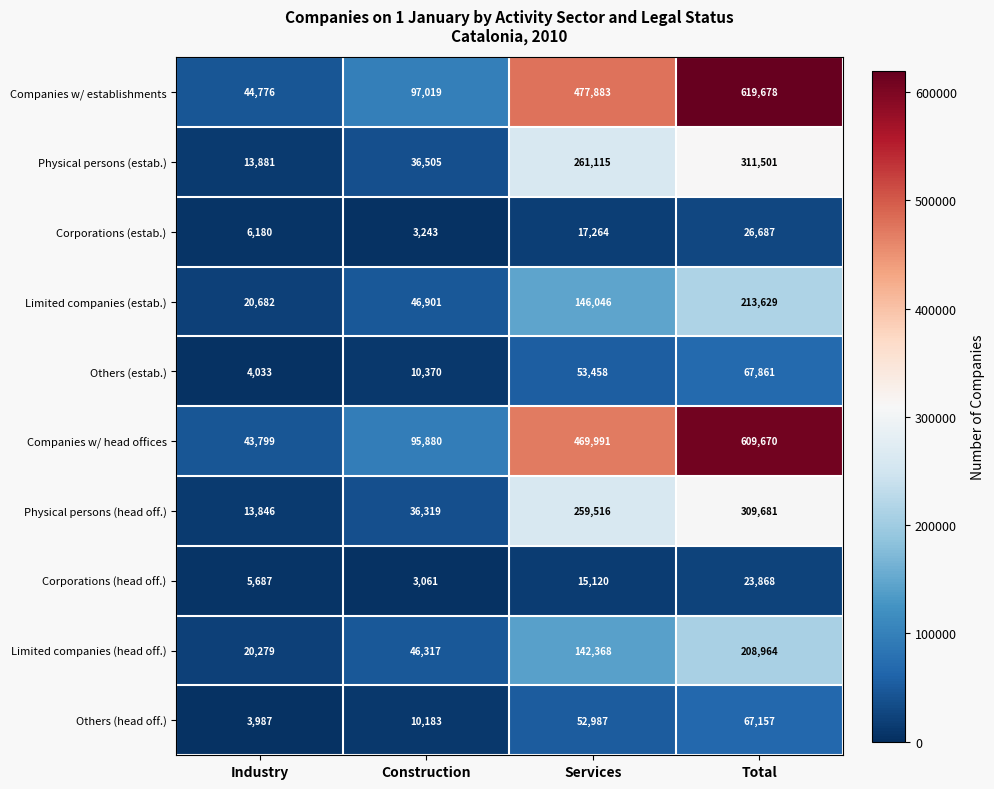

List the series in order of their peak value, highest first.

Companies w/ establishments, Companies w/ head offices, Physical persons (estab.), Physical persons (head off.), Limited companies (estab.), Limited companies (head off.), Others (estab.), Others (head off.), Corporations (estab.), Corporations (head off.)